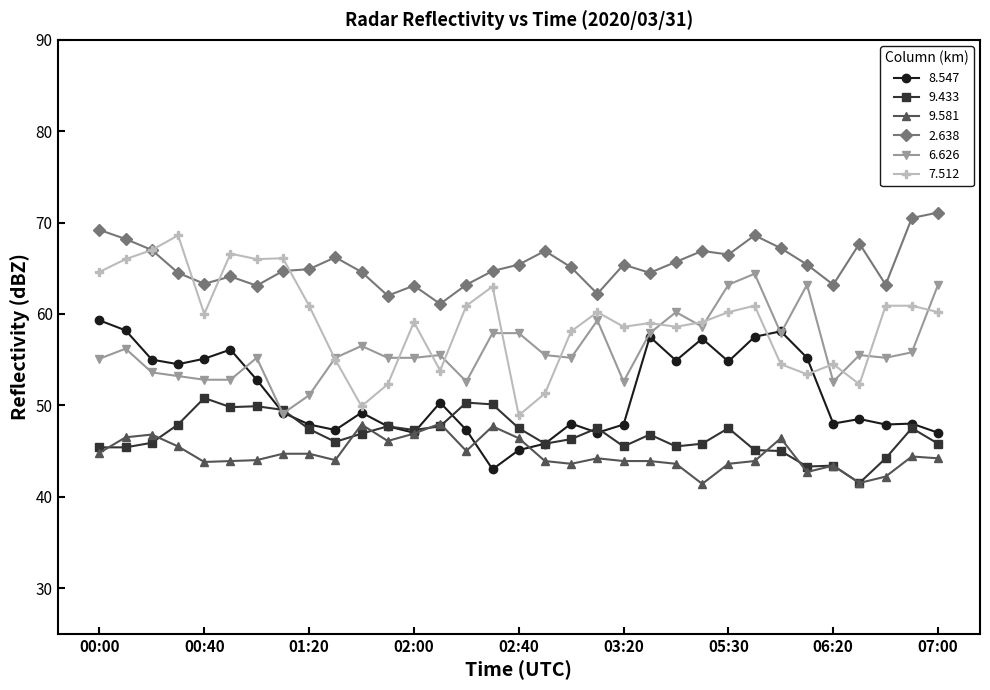

Which series has the largest total across all categories?

2.638